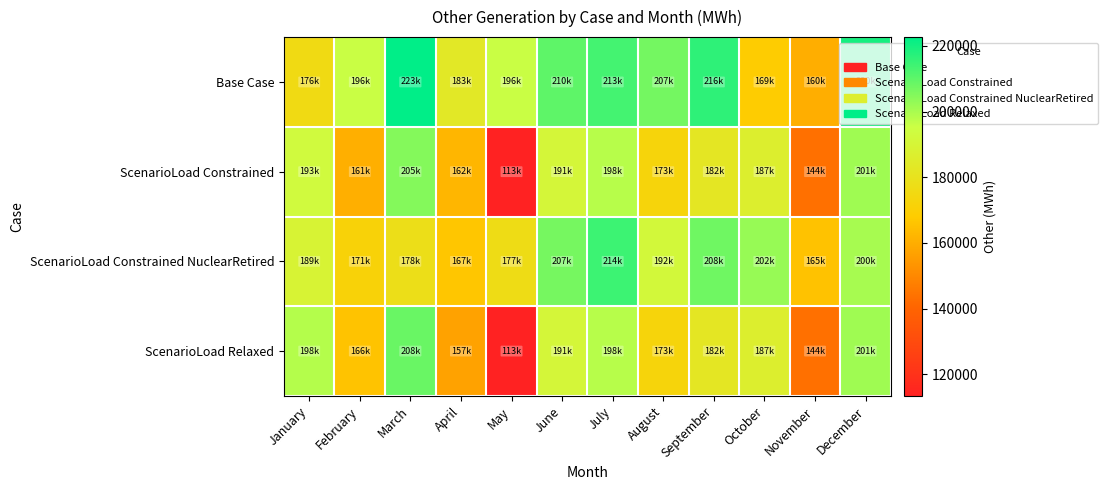

Rank the series at August from lowest to highest value.

ScenarioLoad Constrained, ScenarioLoad Relaxed, ScenarioLoad Constrained NuclearRetired, Base Case